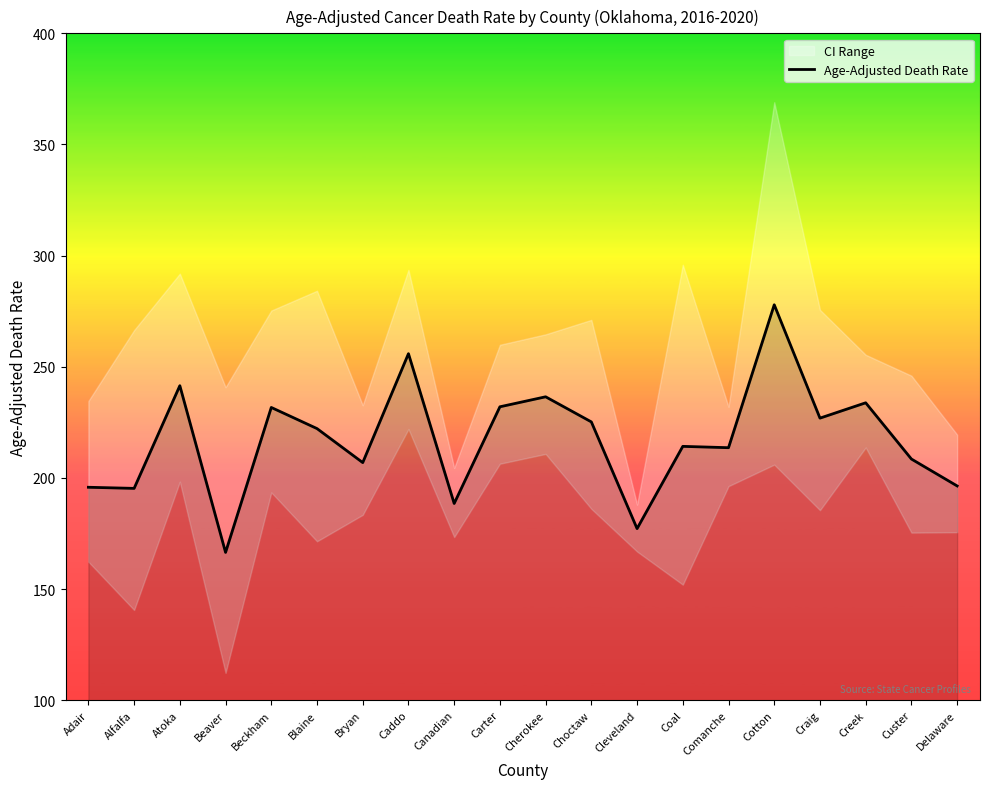

Reading left to right, extract all data points from this chart.

195.8	195.3	241.5	166.5	231.7	222.2	206.9	255.9	188.5	232.0	236.5	225.2	177.2	214.2	213.6	277.9	226.9	233.8	208.5	196.4